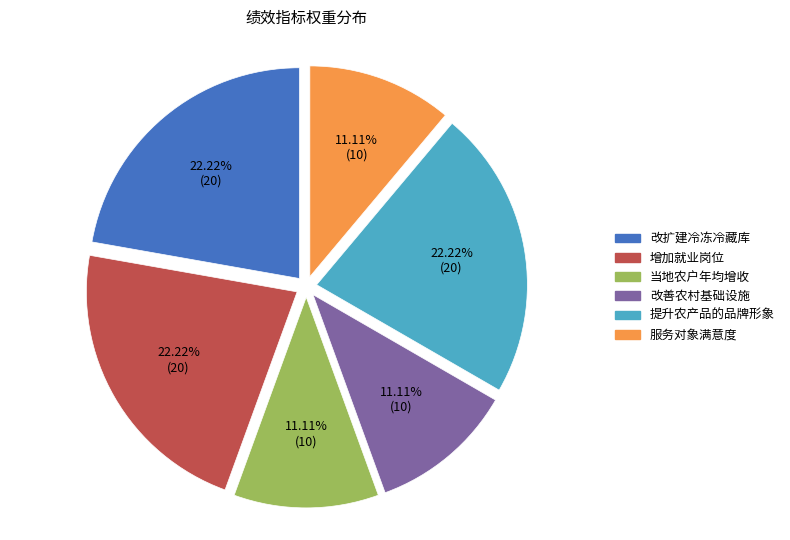

Which has a higher value, 增加就业岗位 or 服务对象满意度?

增加就业岗位